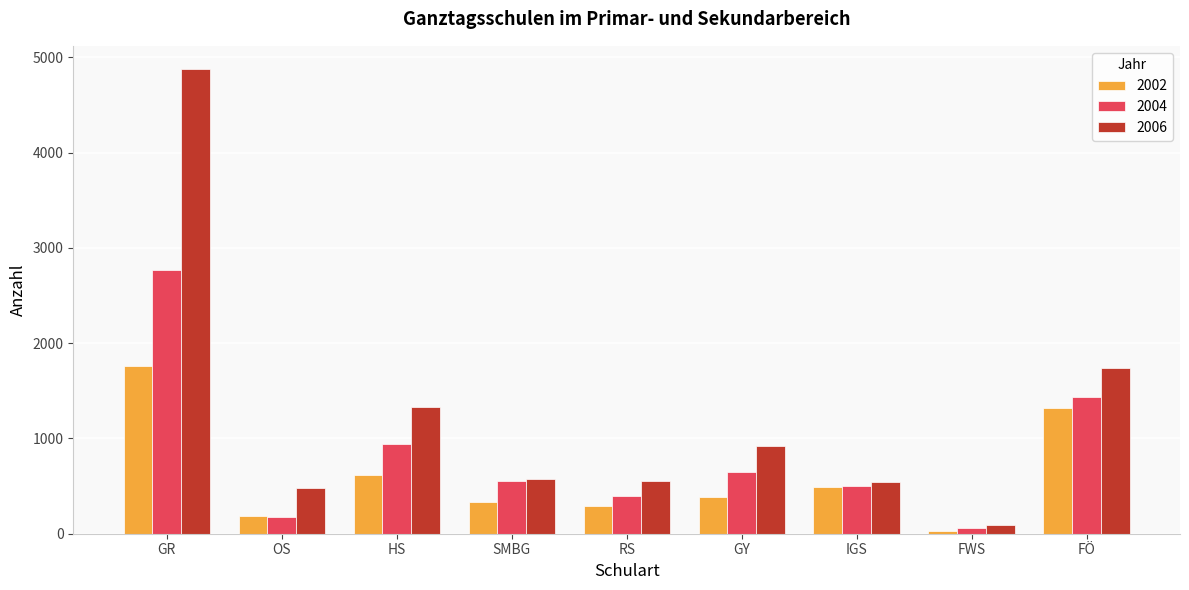

Which series has the largest total across all categories?

2006